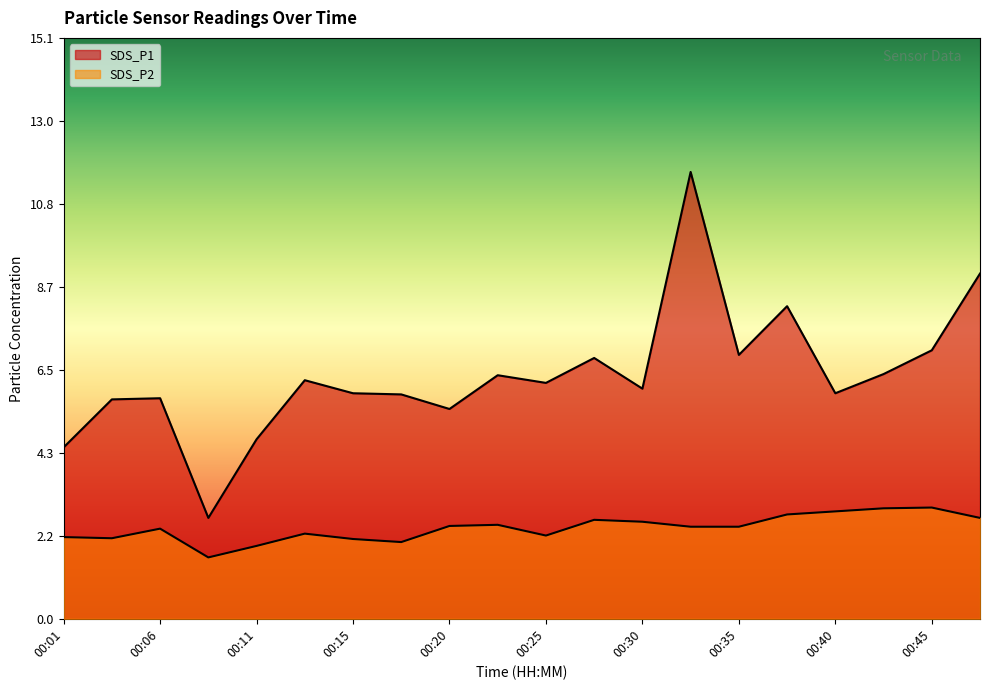

Rank the series by their average value, from highest to lowest.

SDS_P1, SDS_P2